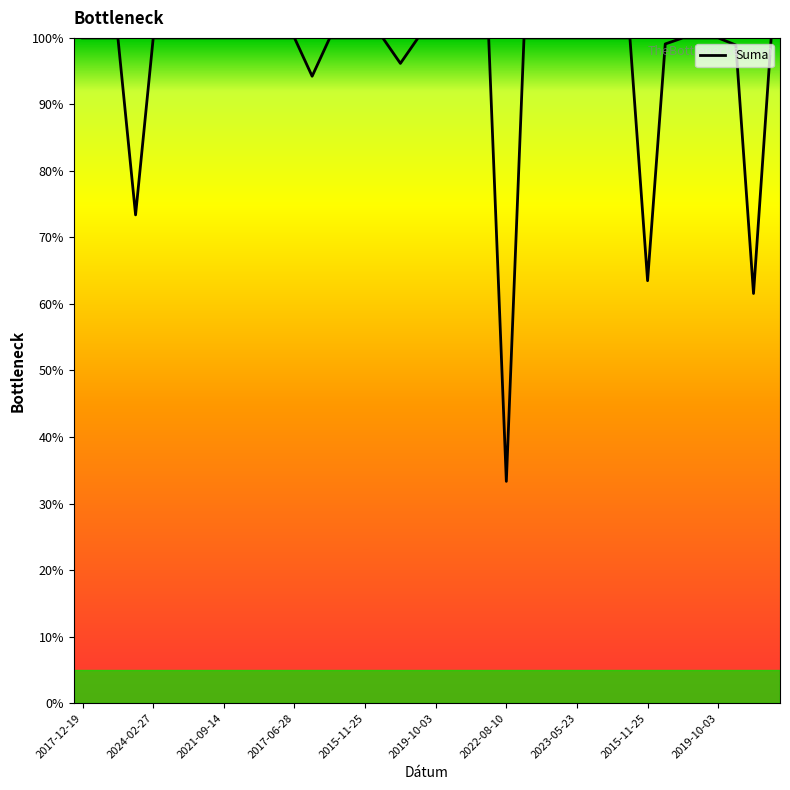

How many lines are shown in the chart?

1